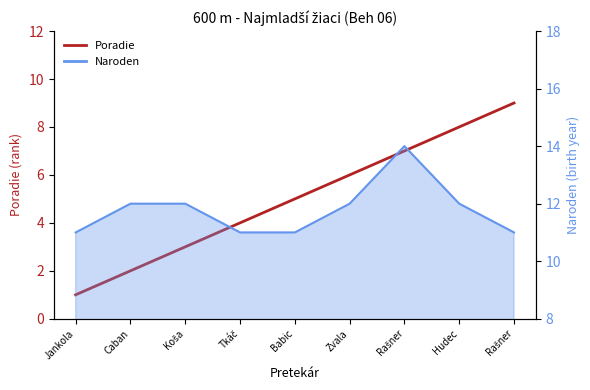

Reading left to right, list all the values displayed in this chart.

Jankola=1	Caban=2	Koša=3	Tkáč=4	Babic=5	Zvala=6	Rašner=7	Hudec=8	Rašner=9